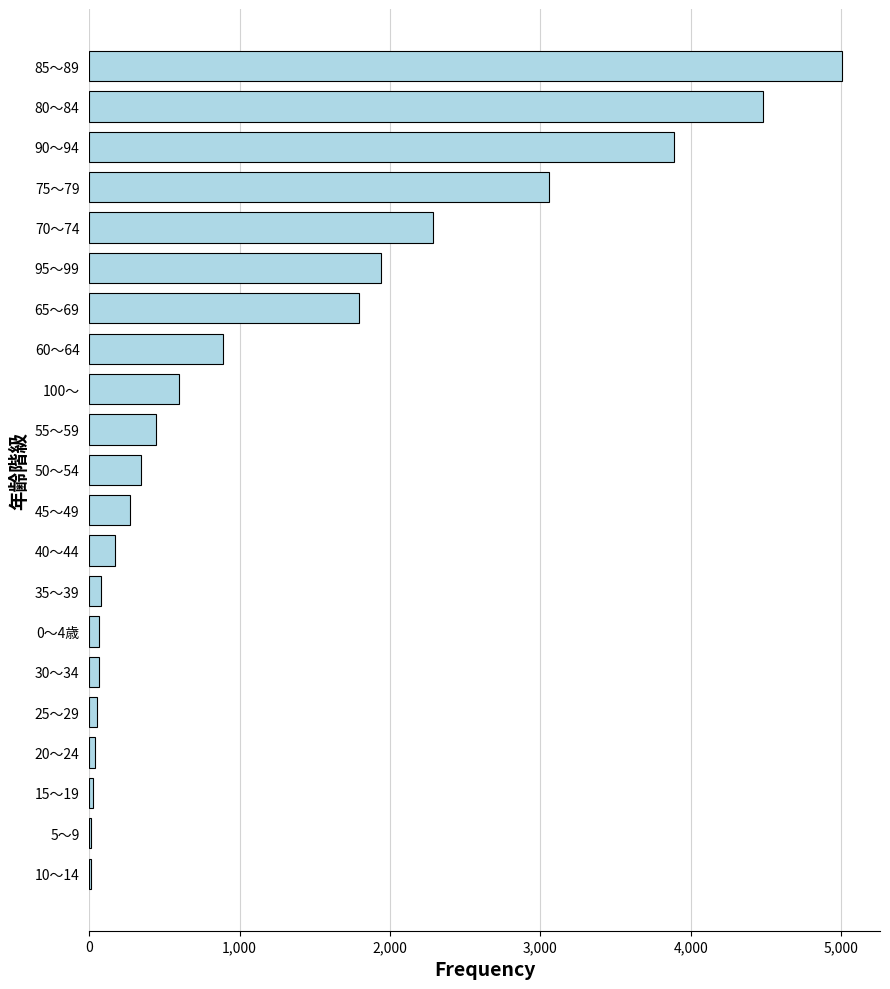

Is it true that the value at 95～99 is 1942?

True